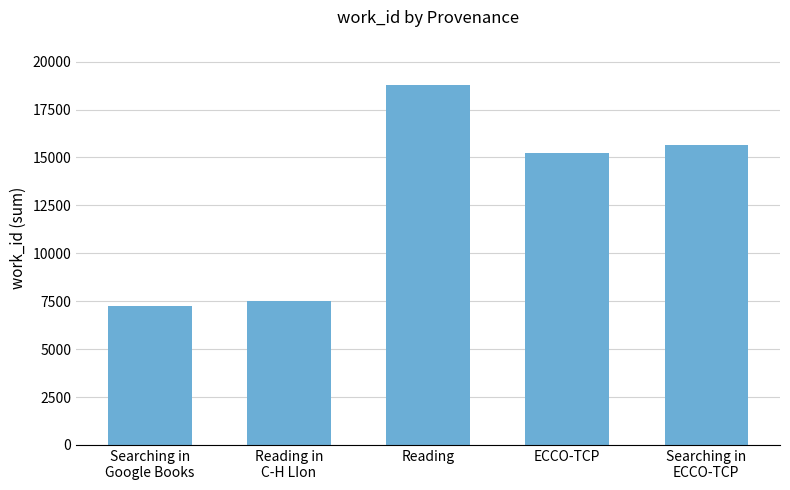

At which category does the chart reach its peak across all series?

Reading